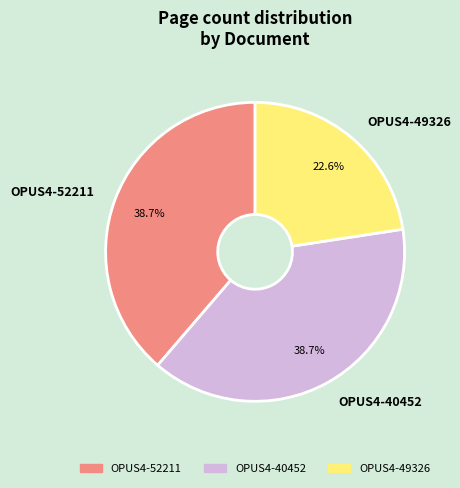

Which category has the smallest portion of the pie?

OPUS4-49326